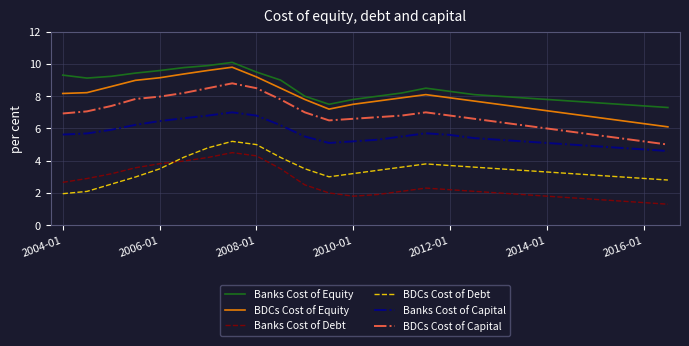

What is the difference between the maximum and minimum values in the Banks Cost of Equity series?

2.8